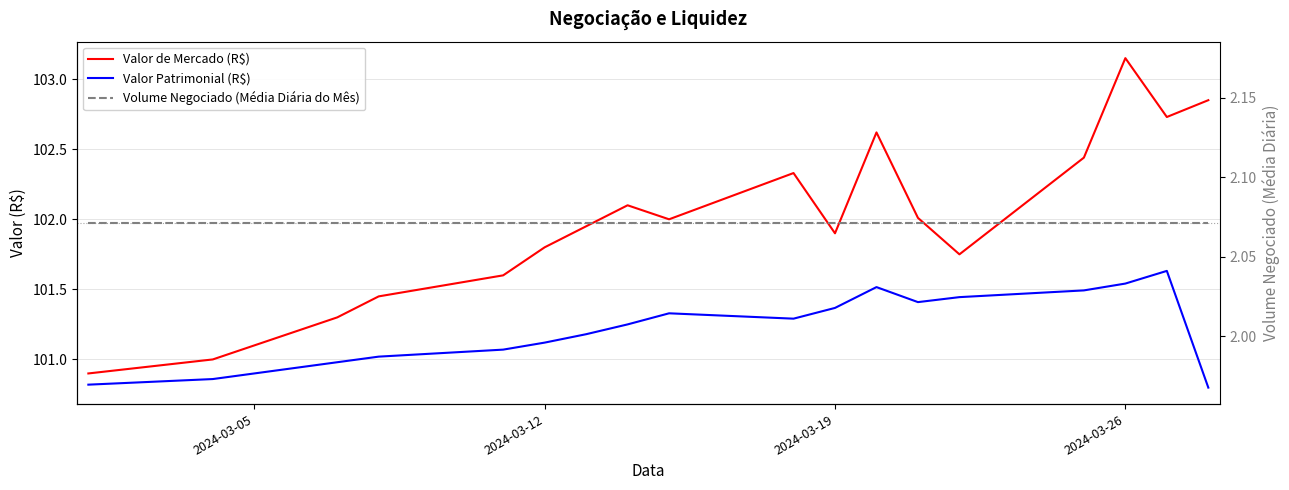

True or false: Valor de Mercado (R$) and Volume Negociado (Média Diária do Mês) intersect in this chart.

False